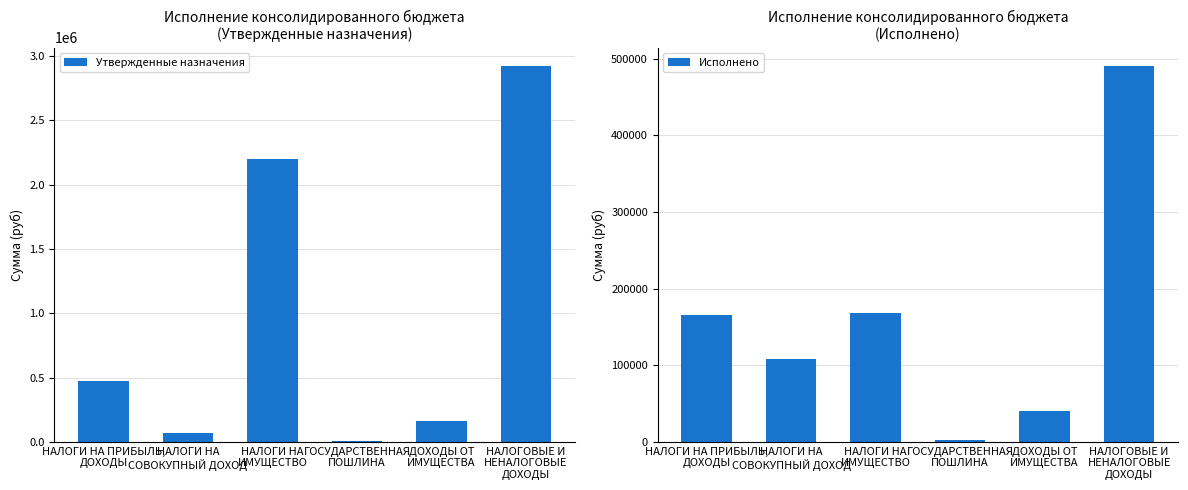

Are the bars grouped side by side (vs. stacked)?

Yes